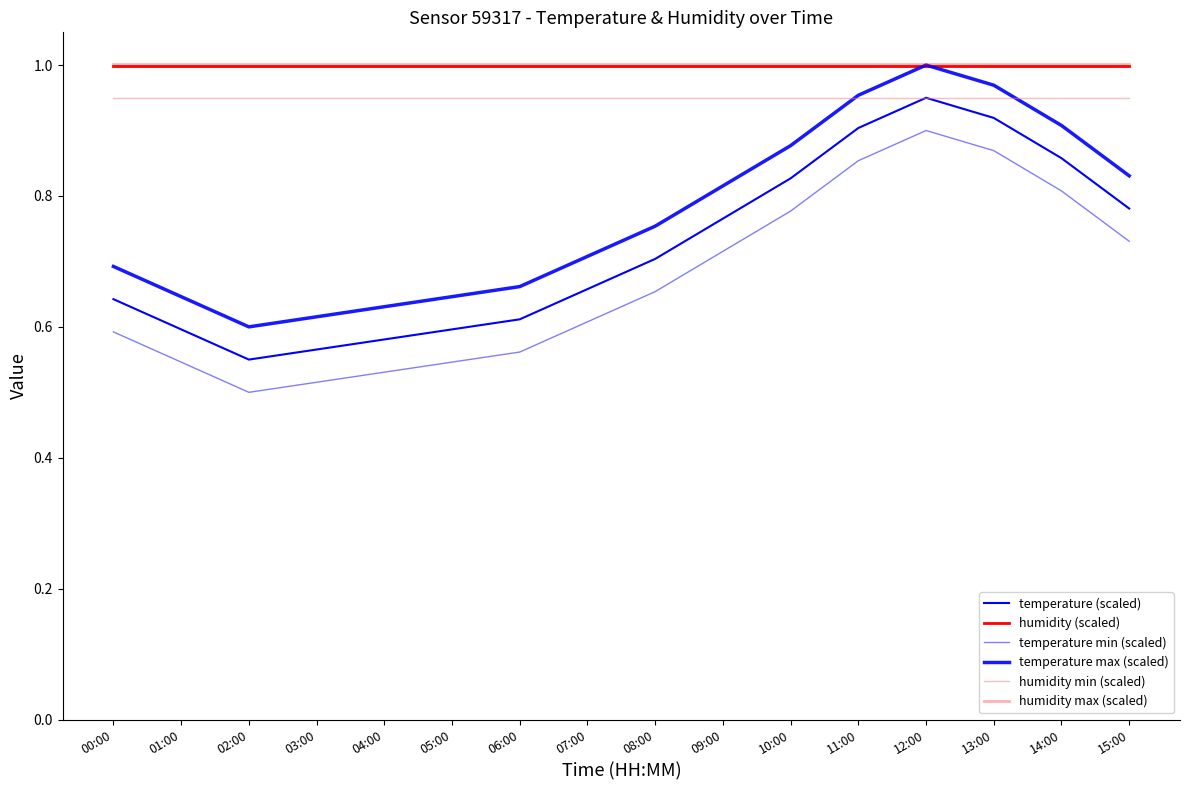

What is the label of the 10th point from the right?

06:00